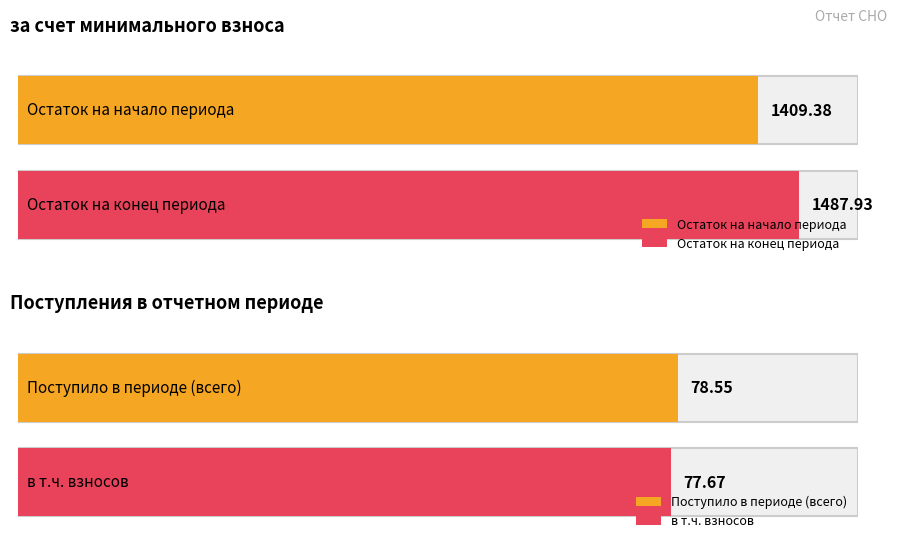

Is it true that за счет минимального взноса equals 2328.5 at Остаток на конец?

False